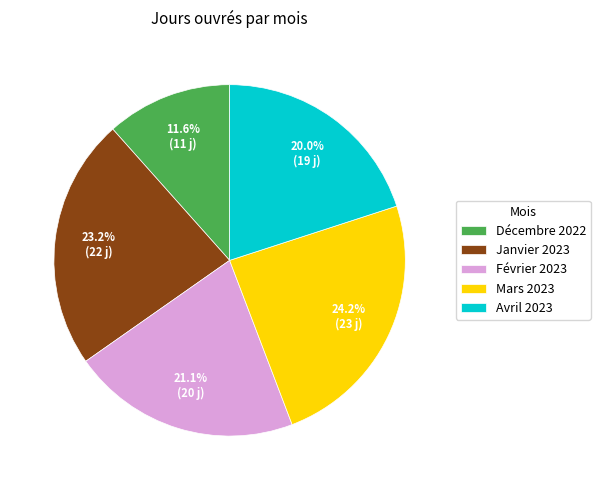

The Février 2023 slice represents 32% of the pie. True or false?

False